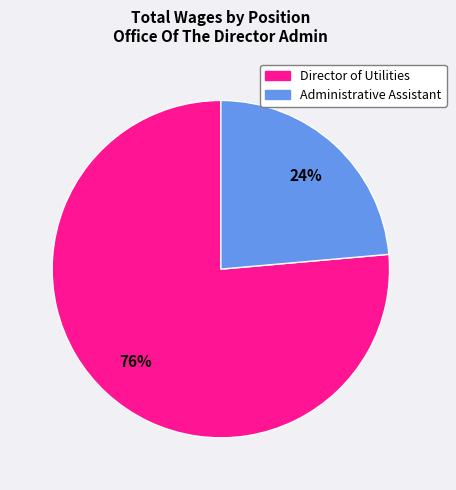

What is the majority slice?

Director of Utilities